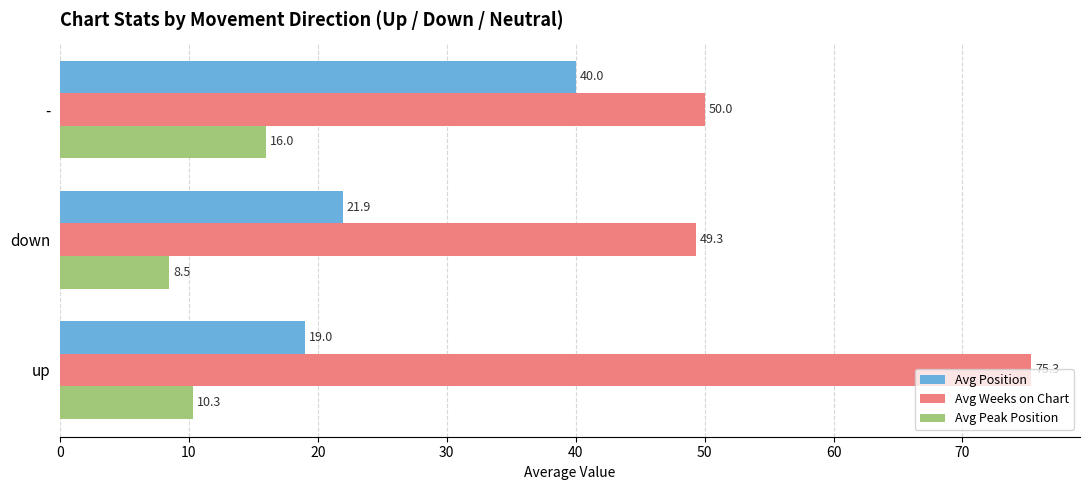

Read the Avg Peak Position value at -.

16.0